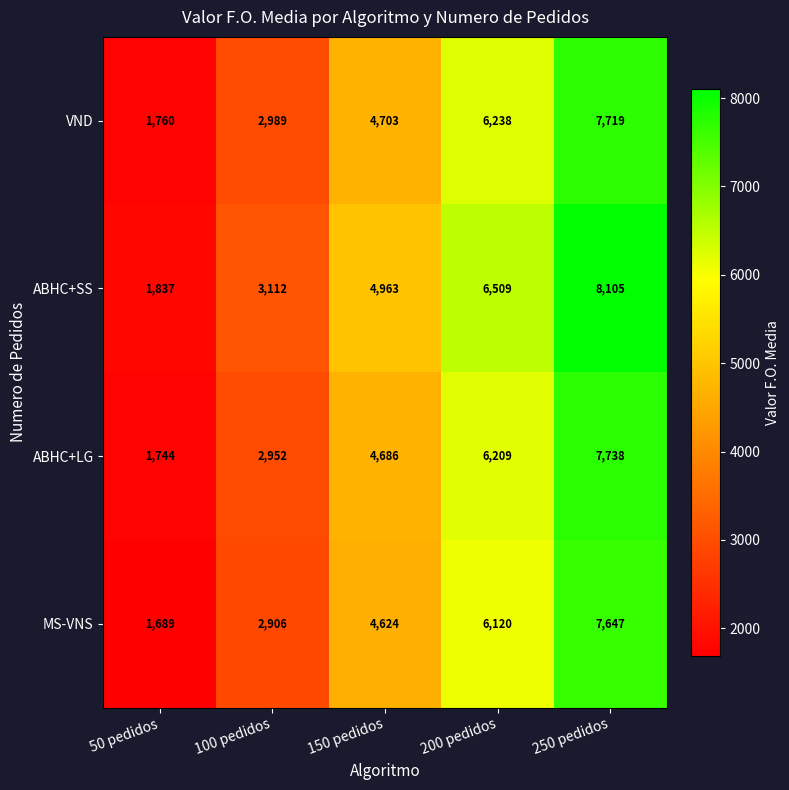

How many categories are shown in the chart?

5